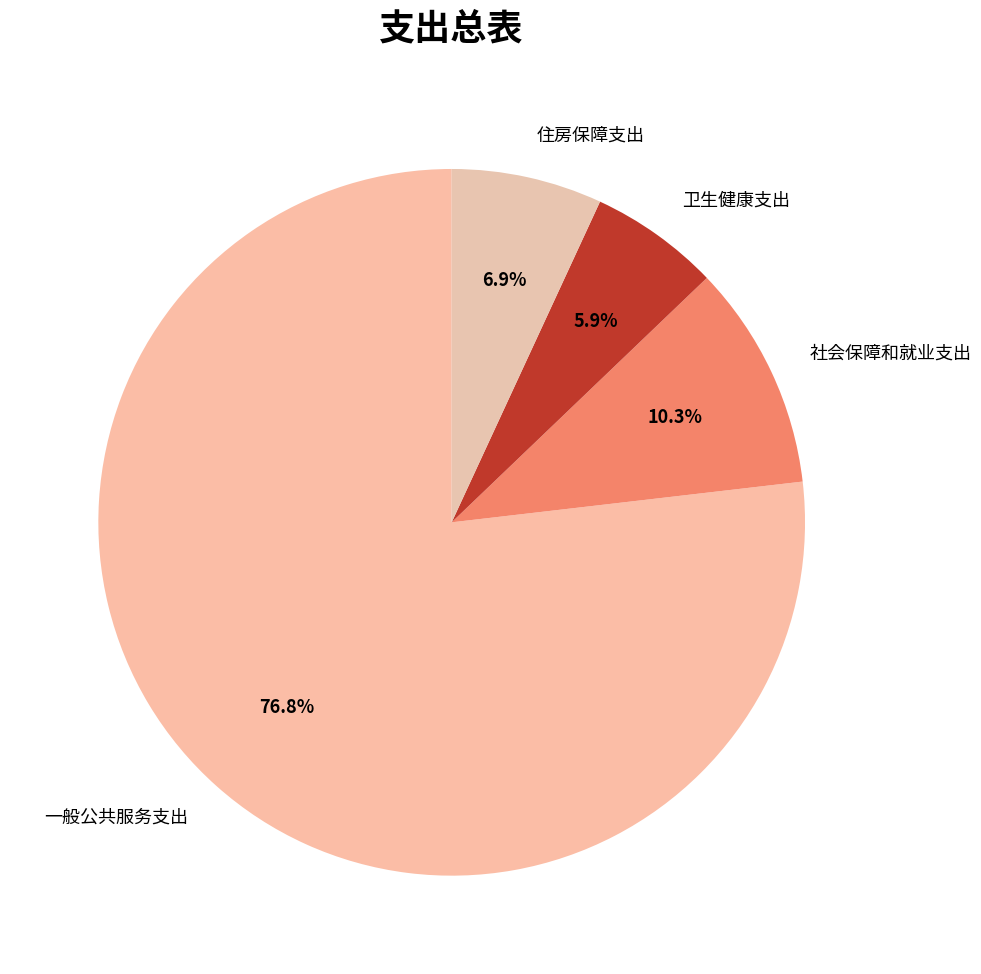

What percentage is the 一般公共服务支出 slice, to the nearest percent?

77%